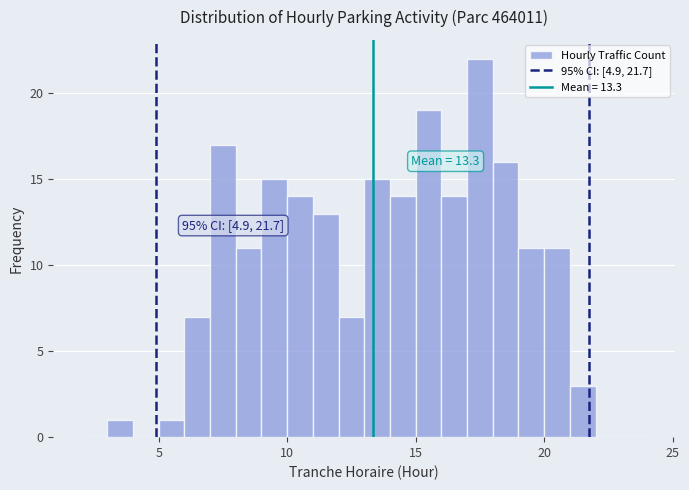

Around what value on the x-axis is the tallest bar? Give the approximate position of its centre, as read against the axis.

17.5